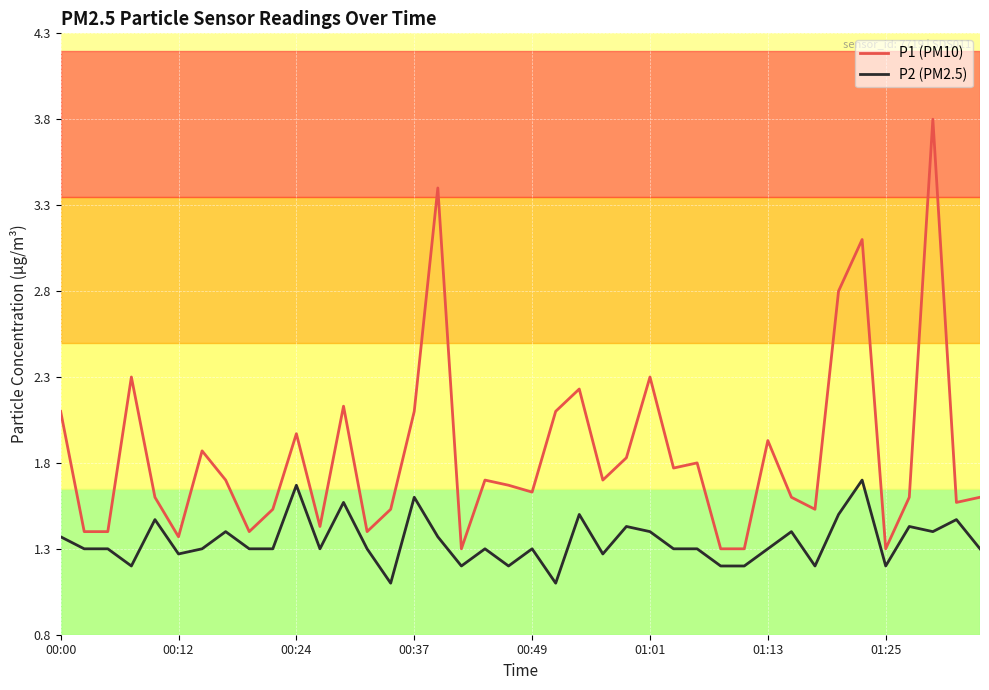

Which series has the largest range (max minus min)?

P1 (PM10)